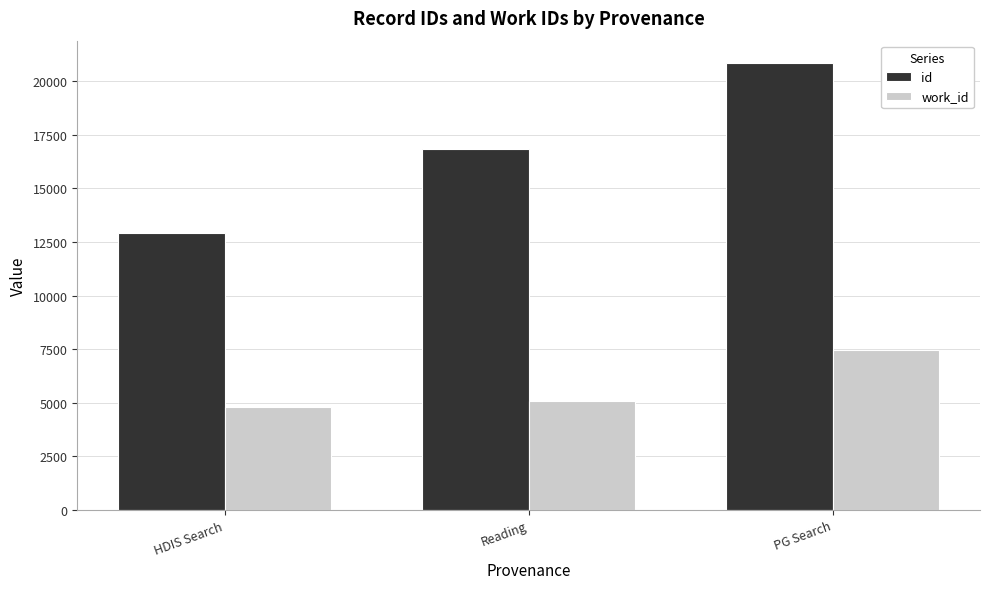

What value does the id series have at Reading?

16824.0